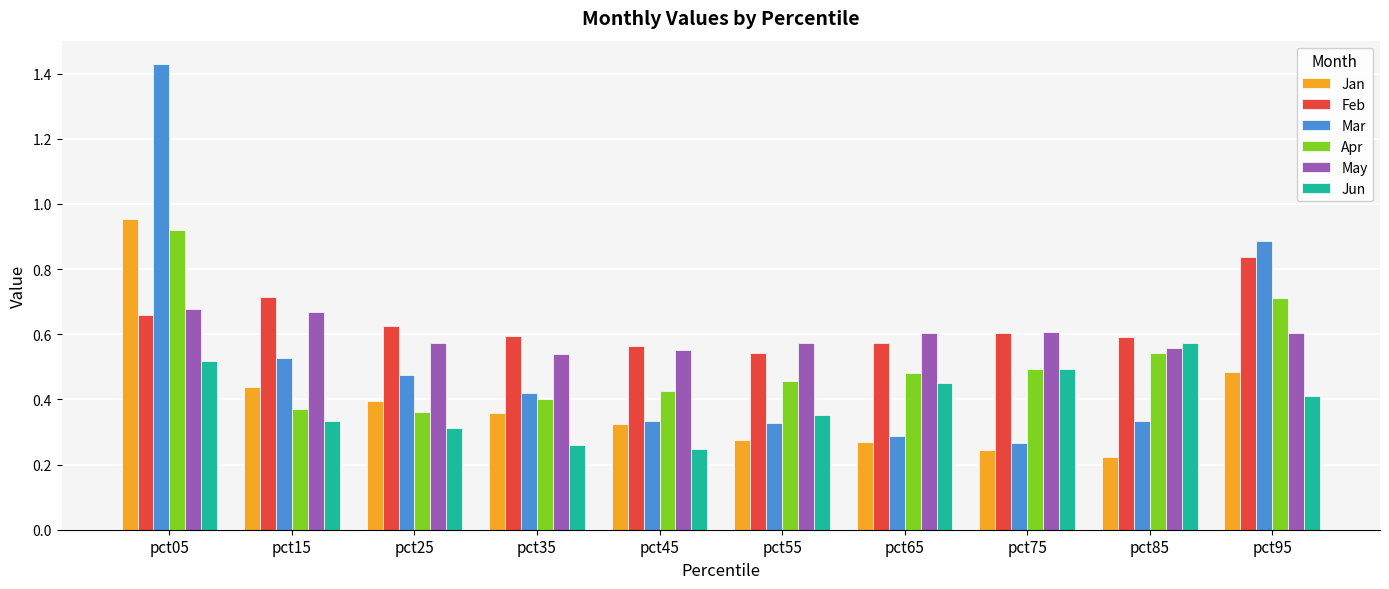

What is the difference between the maximum and minimum values in the Mar series?

1.2